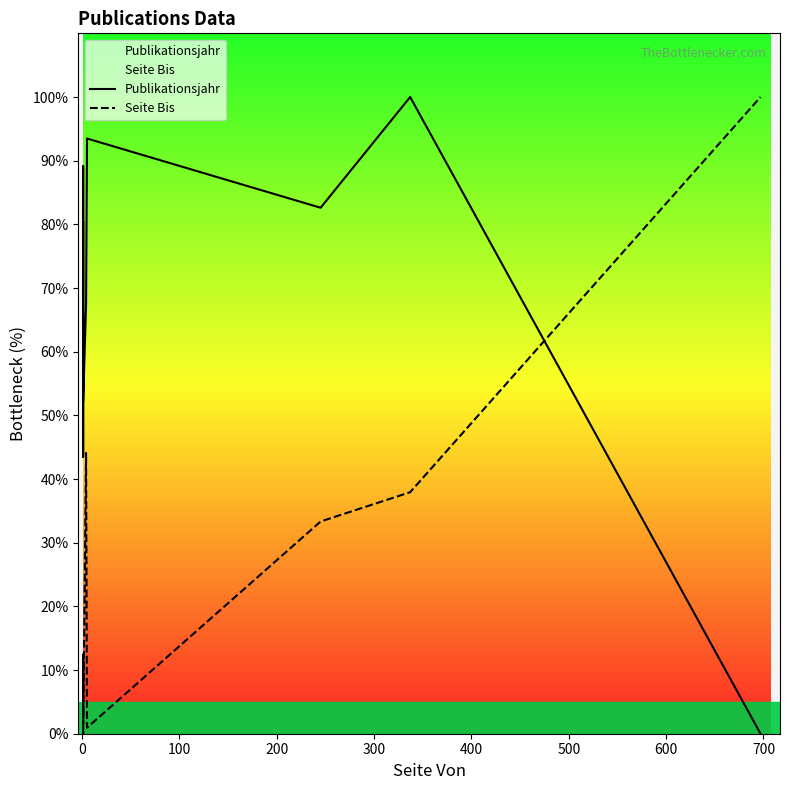

Reading left to right, extract all data points from this chart.

Publikationsjahr: 80.4	89.1	43.5	80.4	52.2	67.4	93.5	82.6	100.0	0.0
Seite Bis: 3.2	2.6	8.3	12.4	0.0	44.1	0.9	33.3	37.9	100.0